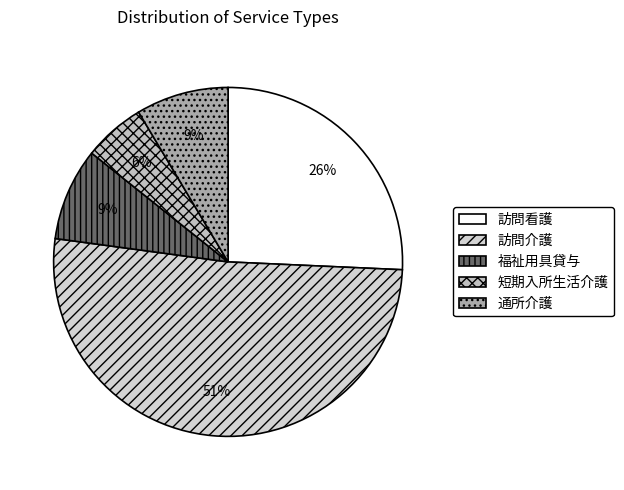

Is there any slice that represents more than half of the pie?

Yes